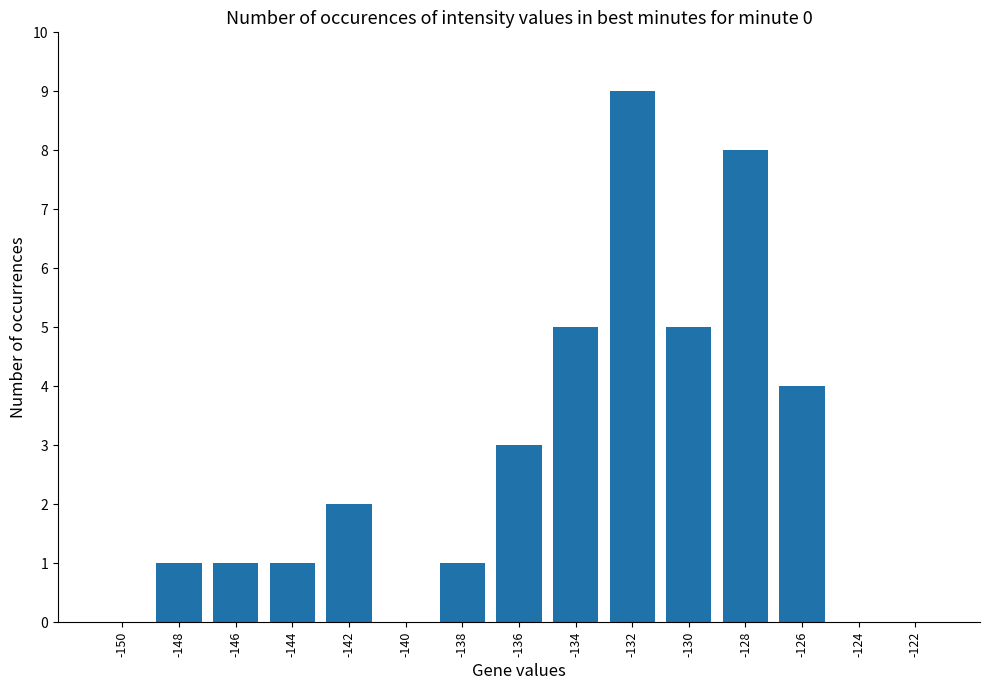

How many series are shown in this chart?

1